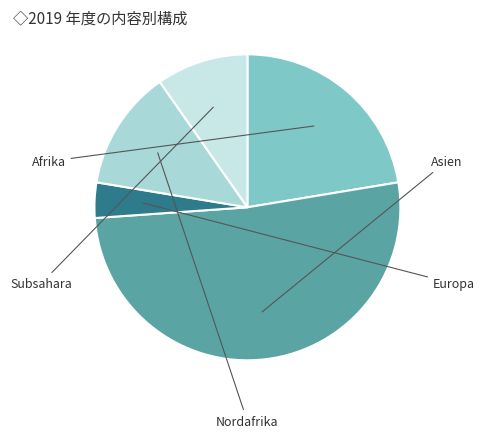

What is the change in value from Asien to Subsahara?

-56